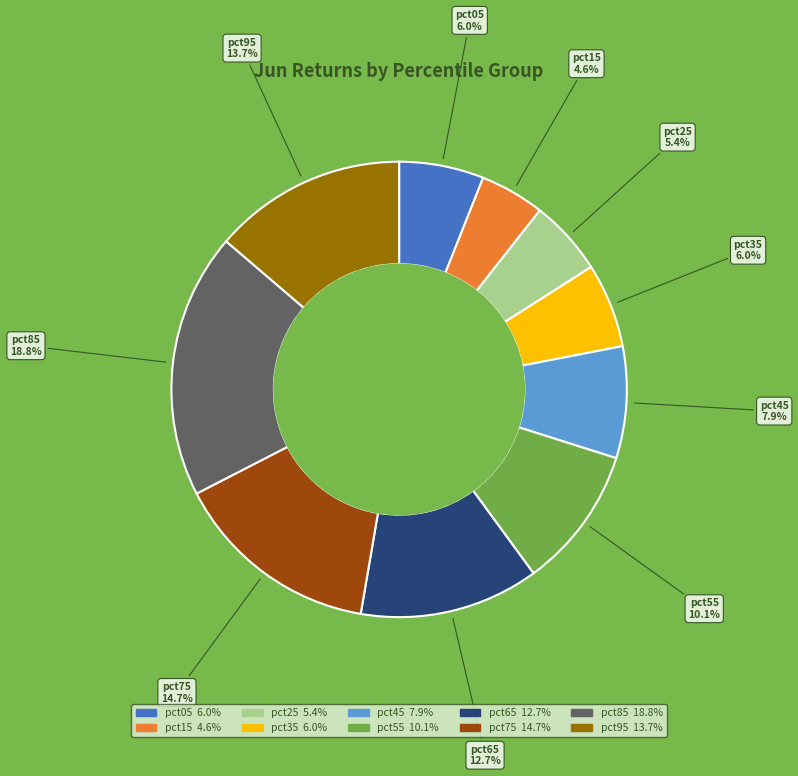

Is there any slice that represents more than half of the pie?

No